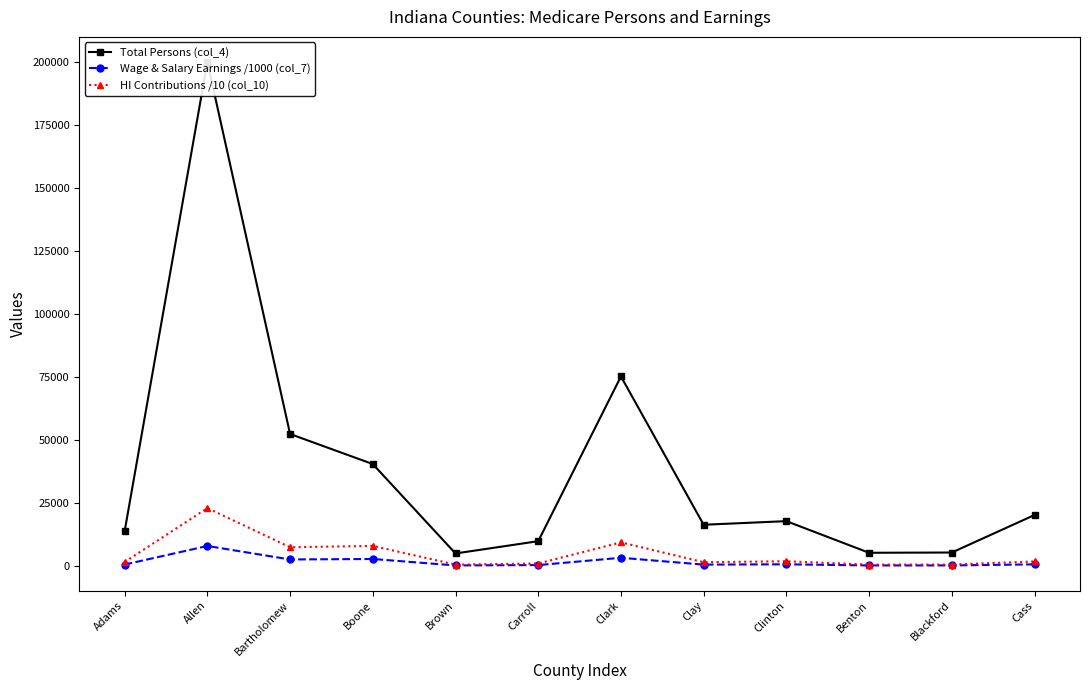

Is it true that Wage & Salary Earnings /1000 (col_7) equals 496.1 at Carroll?

False